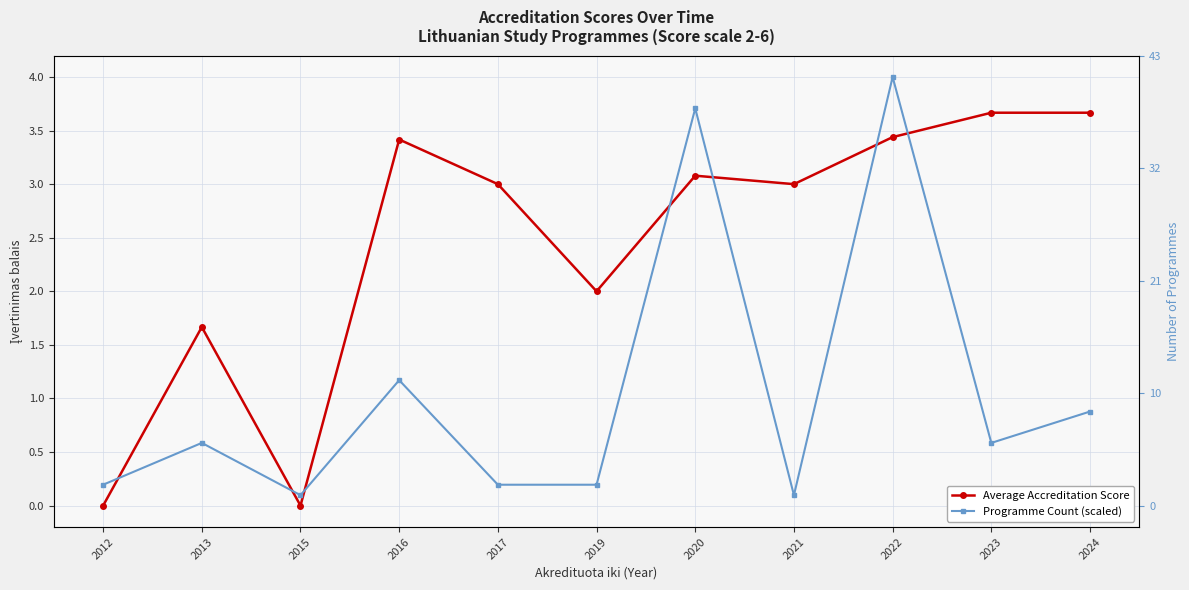

Where does the Average Accreditation Score series first go above 3?

2016